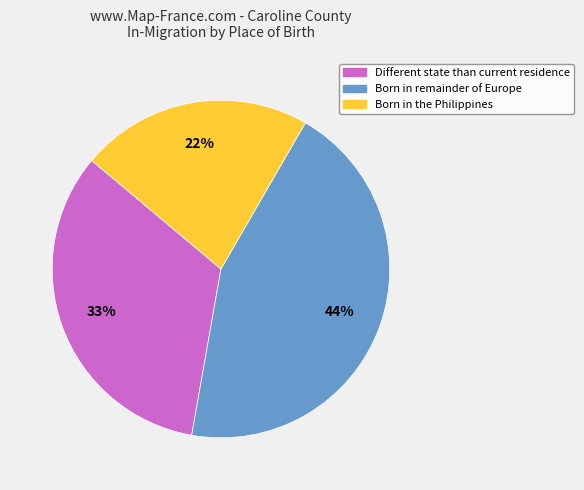

Is there any slice that represents more than half of the pie?

No